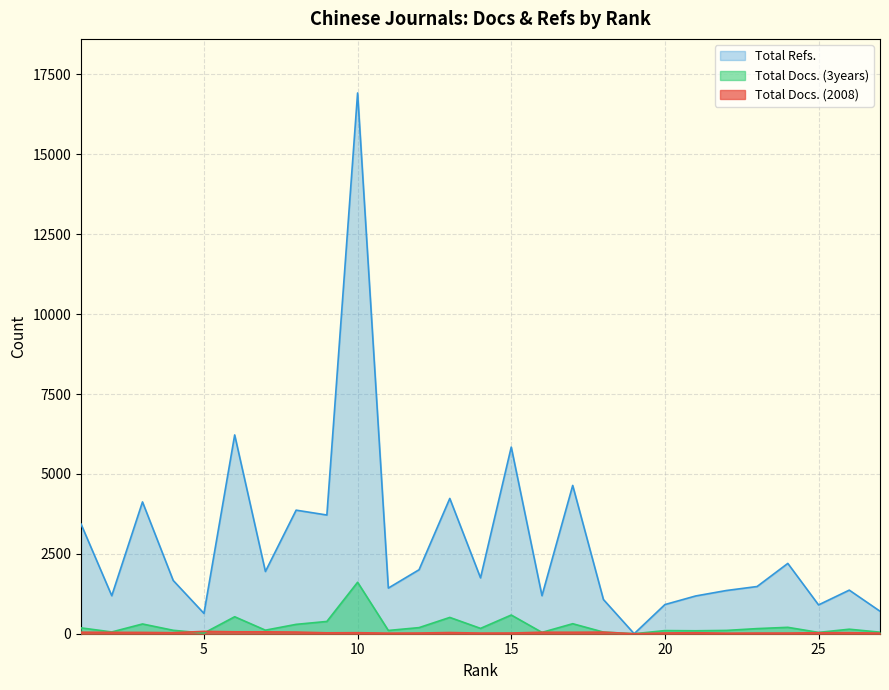

How many data points in Total Docs. (2008) are less than 32?

13